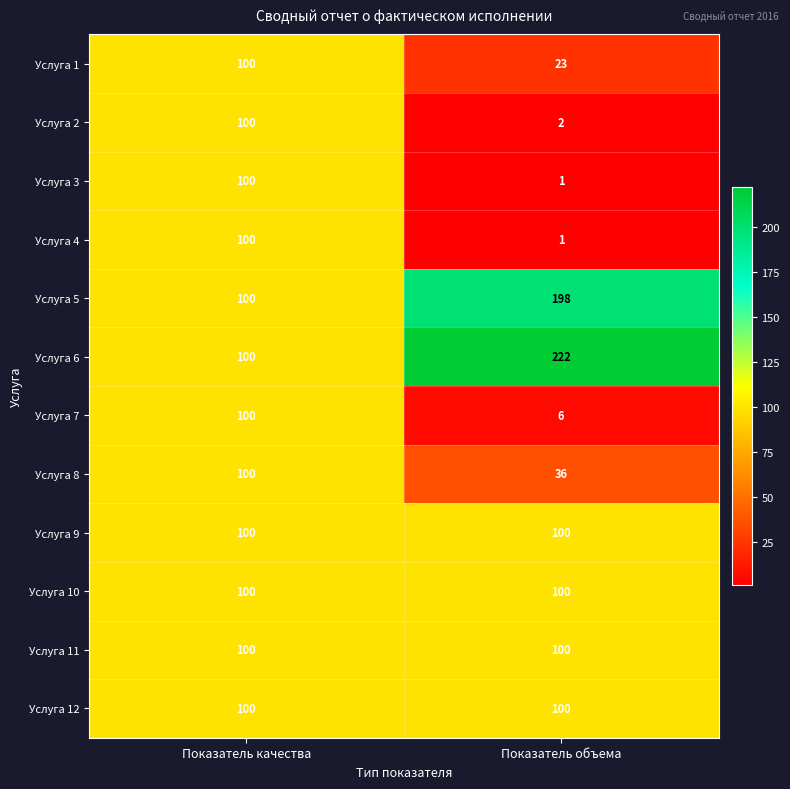

What is the approximate value of Услуга 9 at Показатель объема?

100